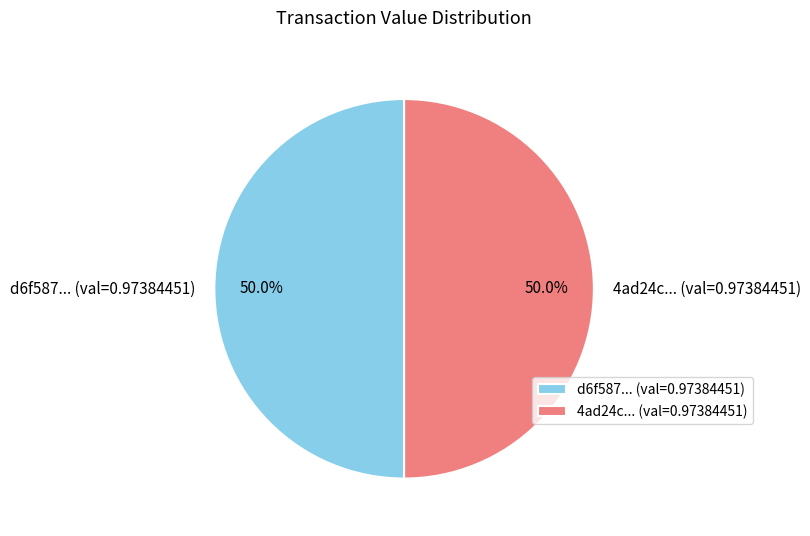

Do 4ad24c... (val=0.97384451) and d6f587... (val=0.97384451) together represent more than half of the pie?

Yes